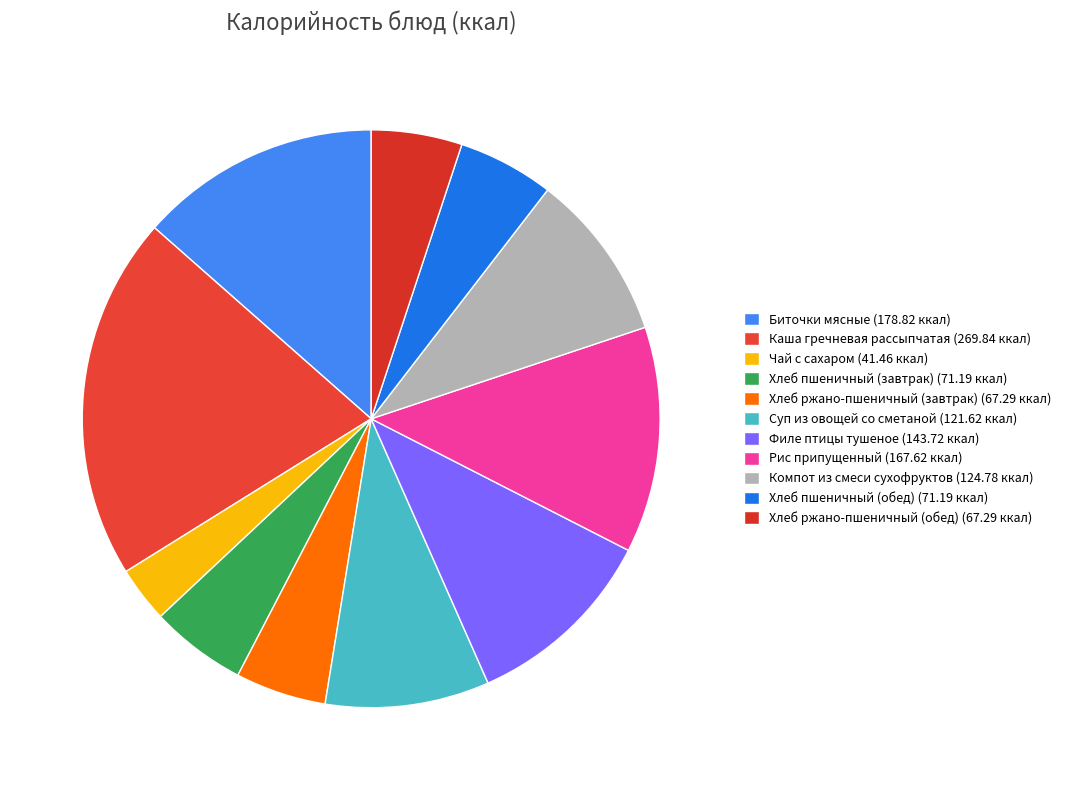

How many slices are in this pie chart?

11